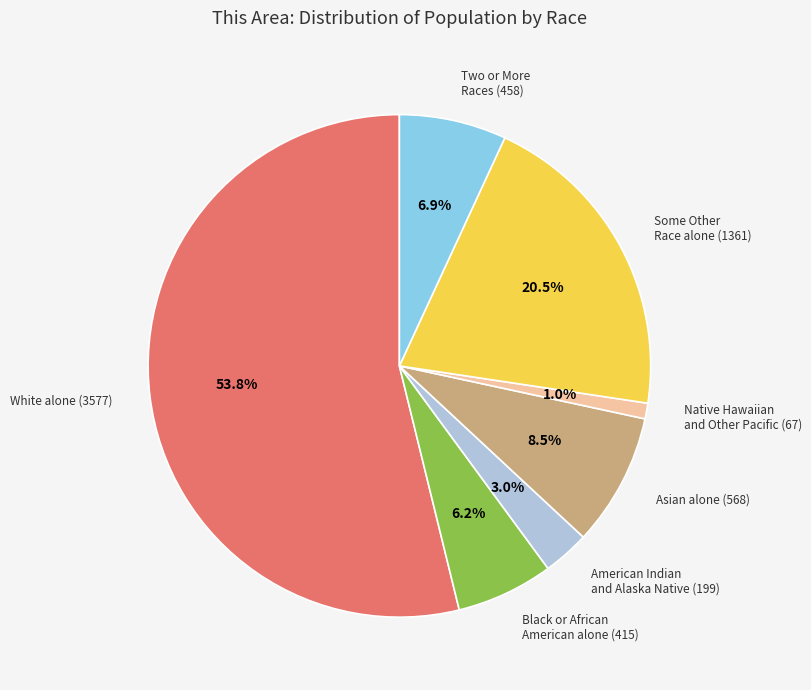

Is there any slice that represents more than half of the pie?

Yes